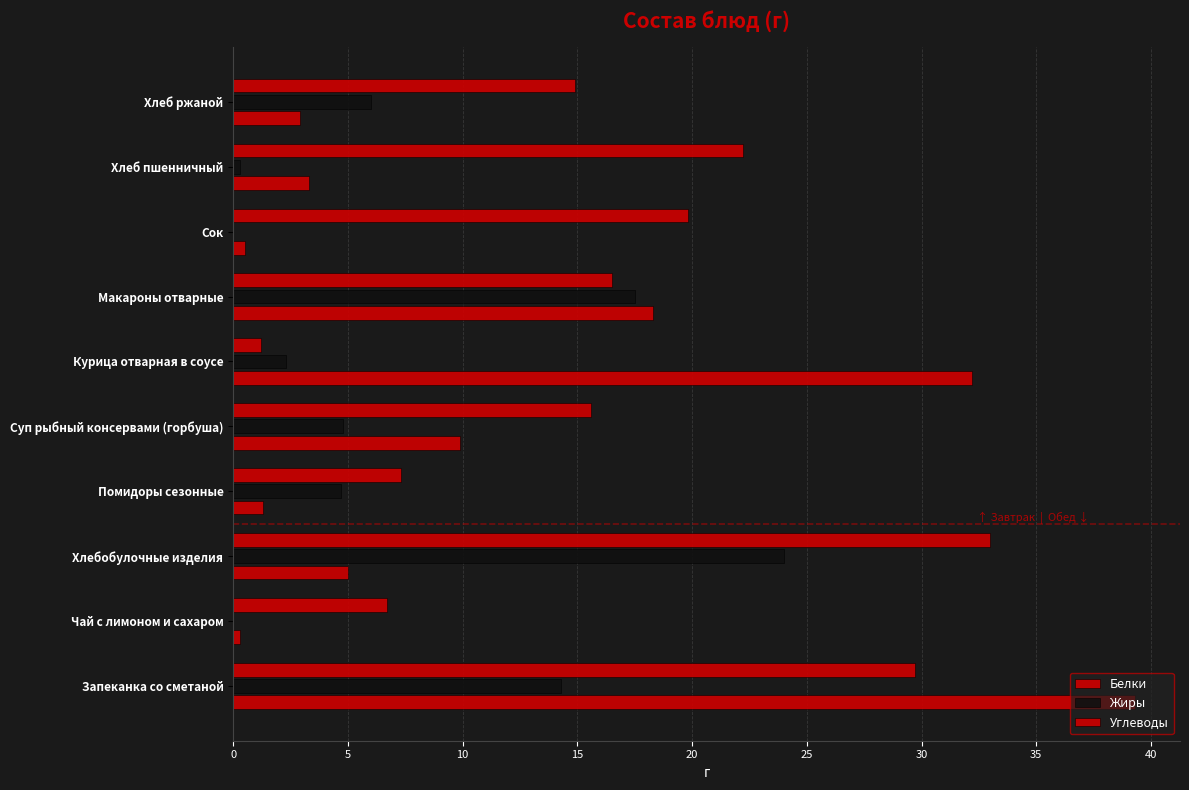

How many values in the Жиры series exceed 4?

6